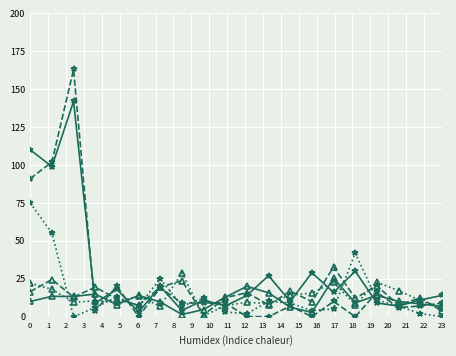

What is the greatest value displayed?

163.0